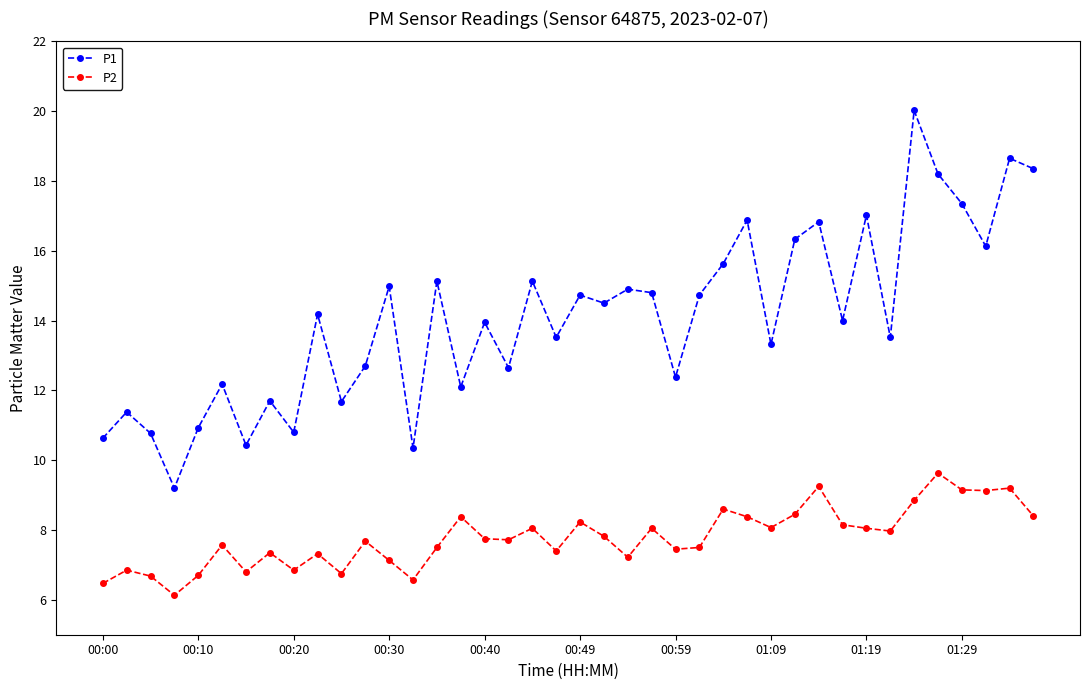

Rank the series by their maximum value, from lowest to highest.

P2, P1